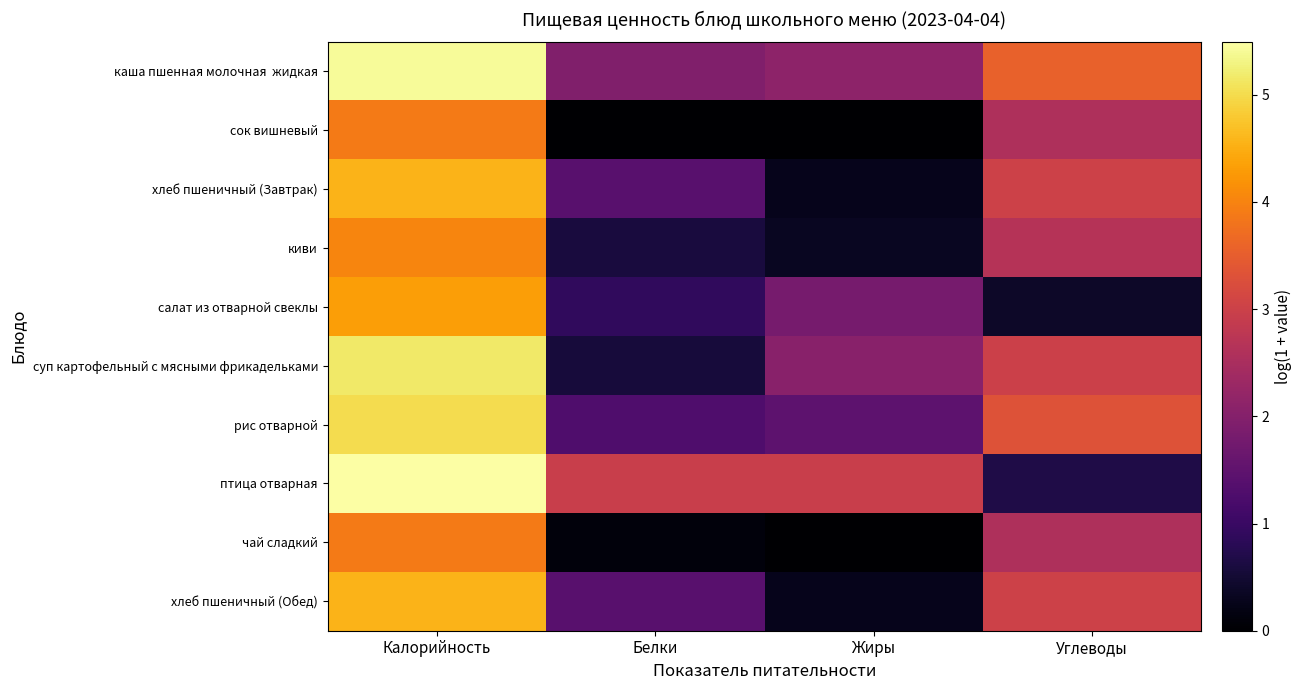

At which category is the sum across all series the highest?

Калорийность